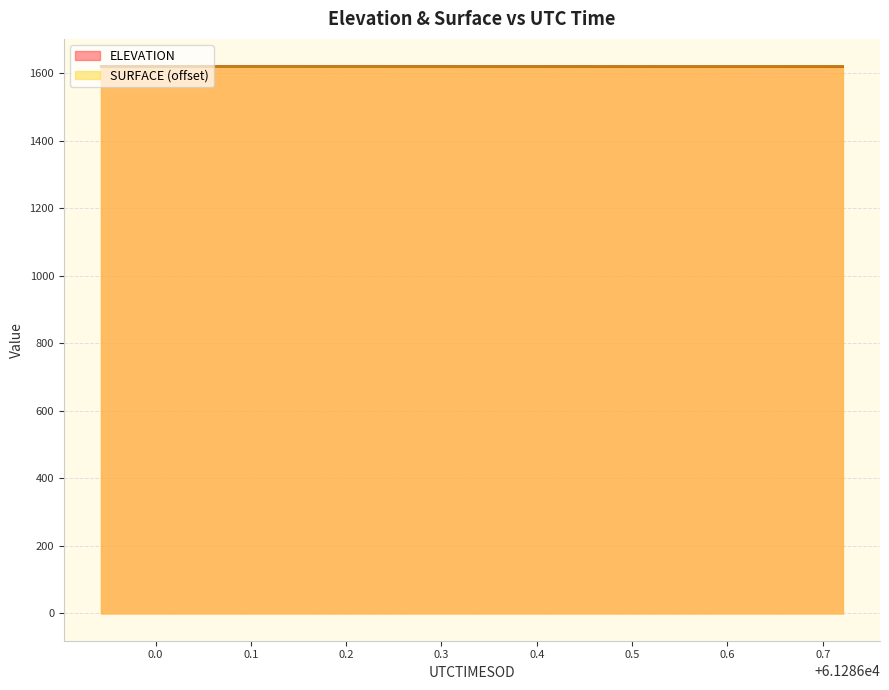

How many categories are shown in the chart?

20